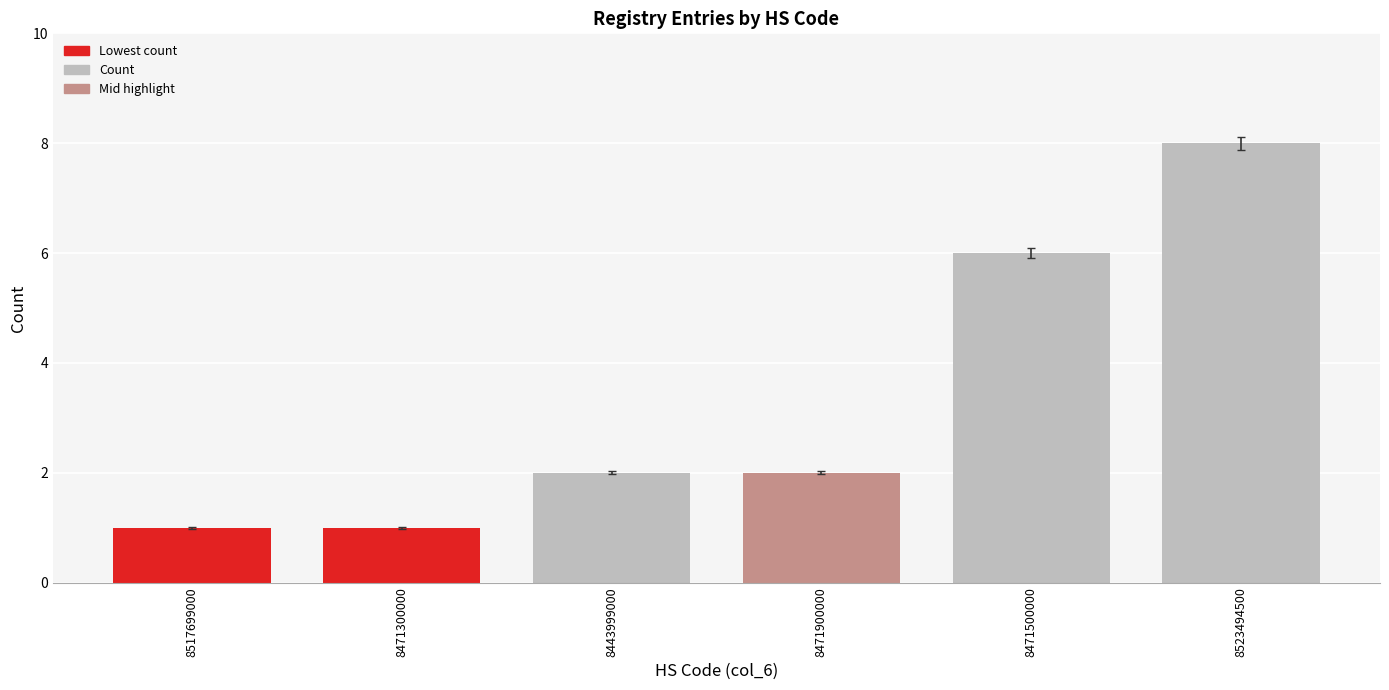

What value does the data have at 8471500000?

6